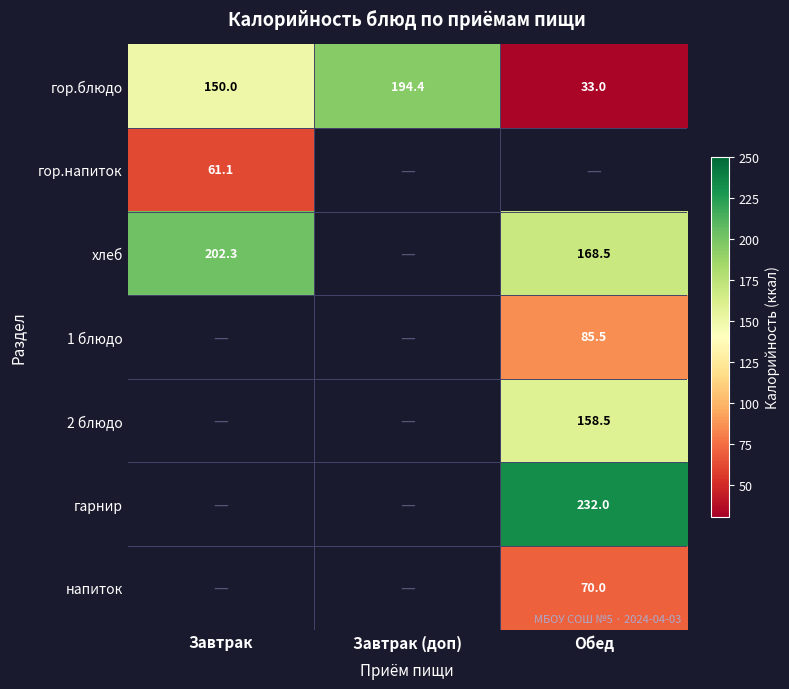

What is the maximum value shown in the chart?

232.0